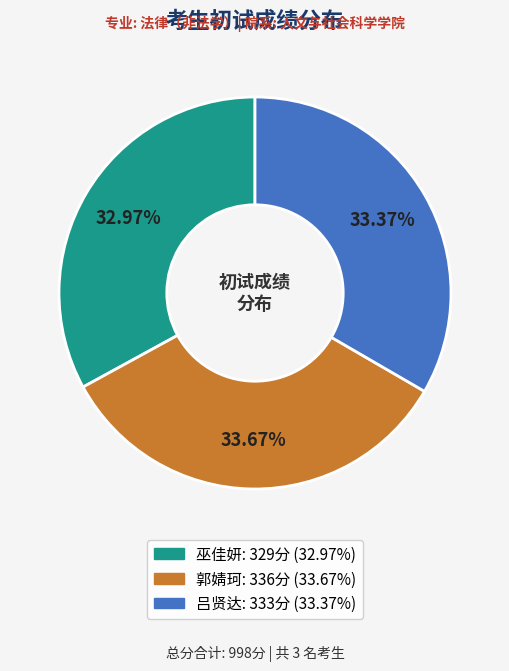

Is there any slice that represents more than half of the pie?

No